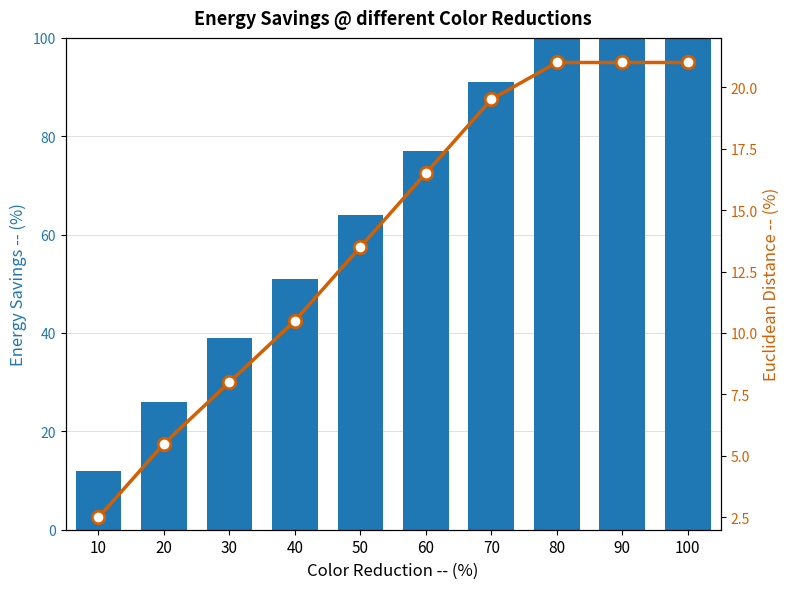

What is the approximate value of Monto bruto de los bonos at 60?

77.0